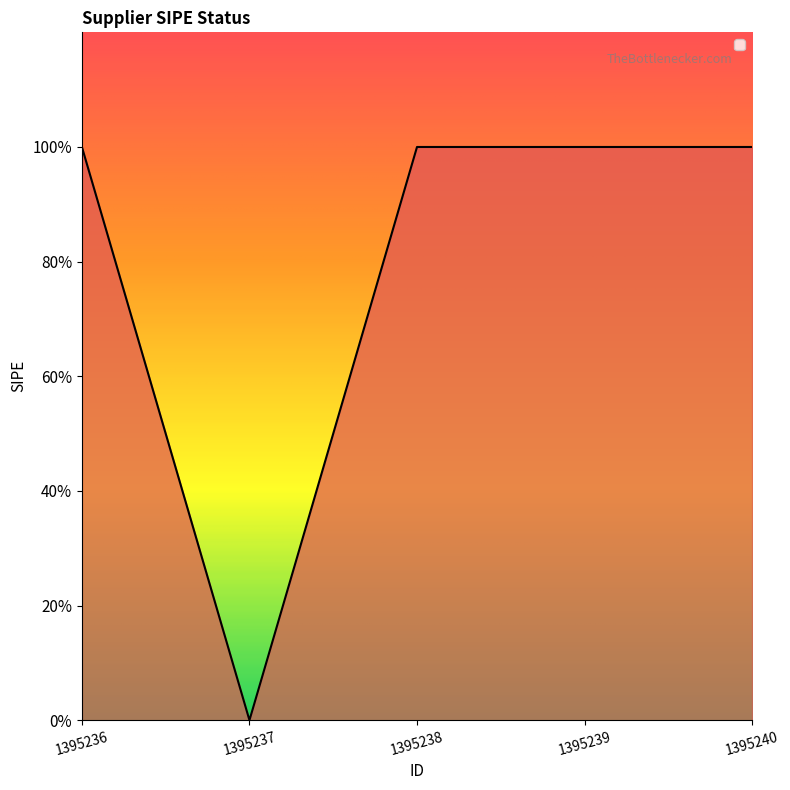

Approximately how many times larger is the value at 1395239 compared to 1395238?

1.0